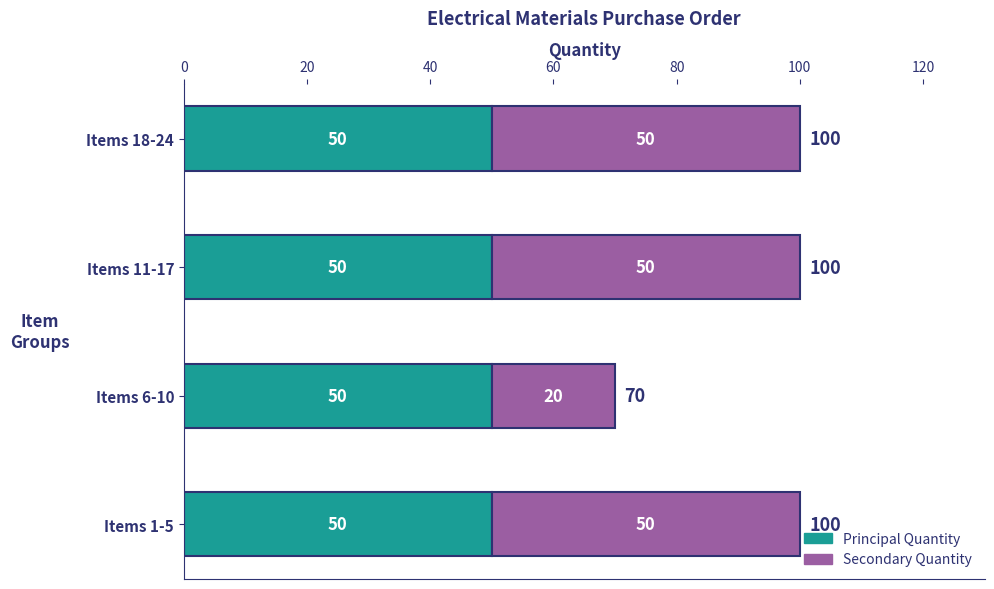

The Principal Quantity series shows 50 at Items 11-17. True or false?

True